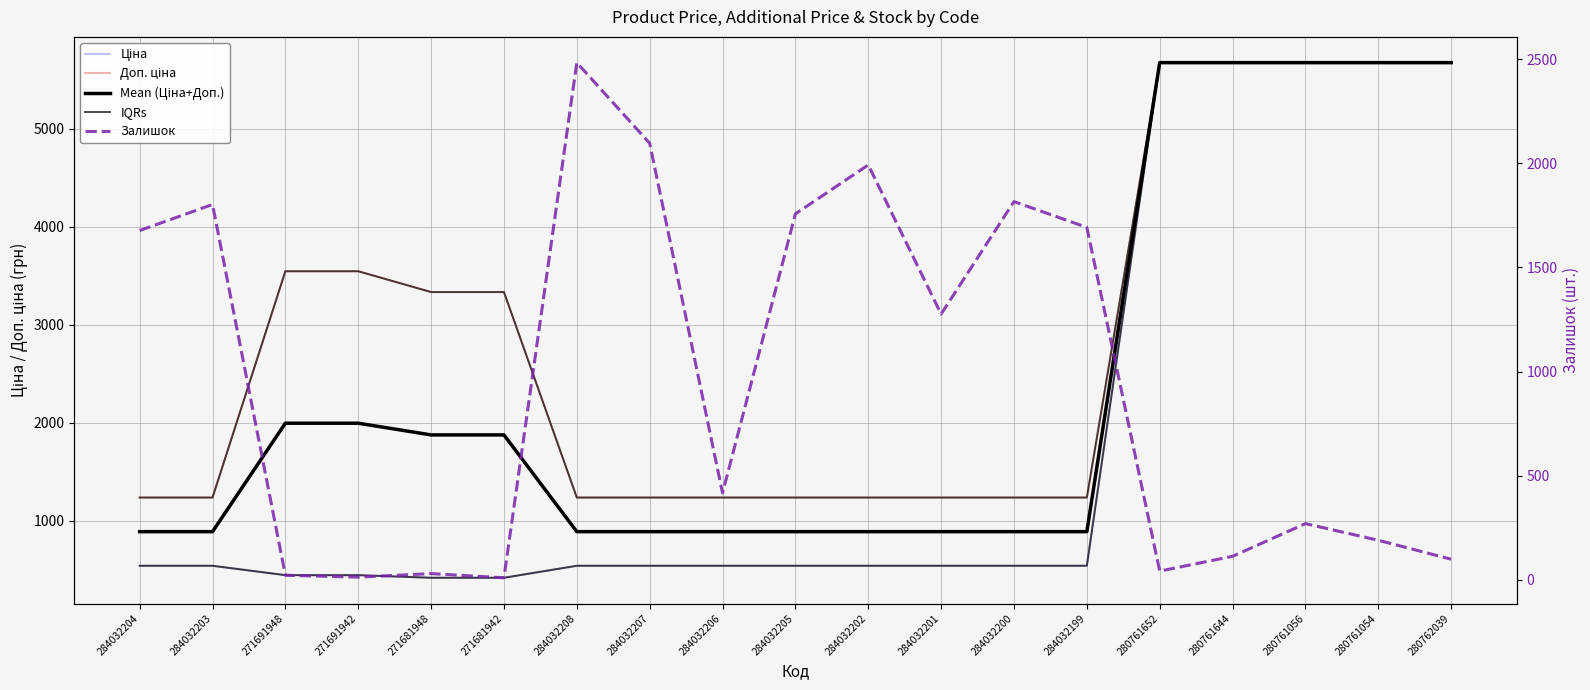

Which label corresponds to the smallest value in the chart?

271681942